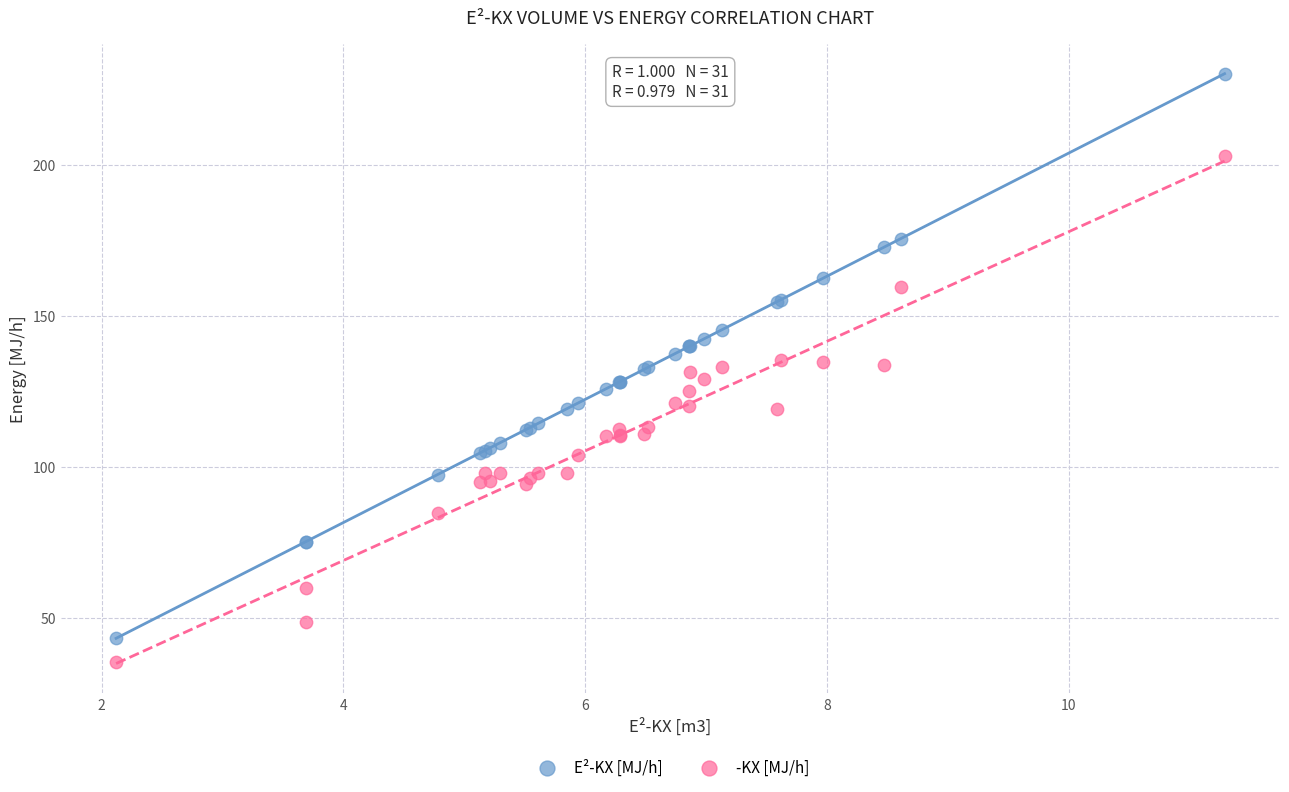

Which series has the widest spread of Y values?

E²-KX [MJ/h]